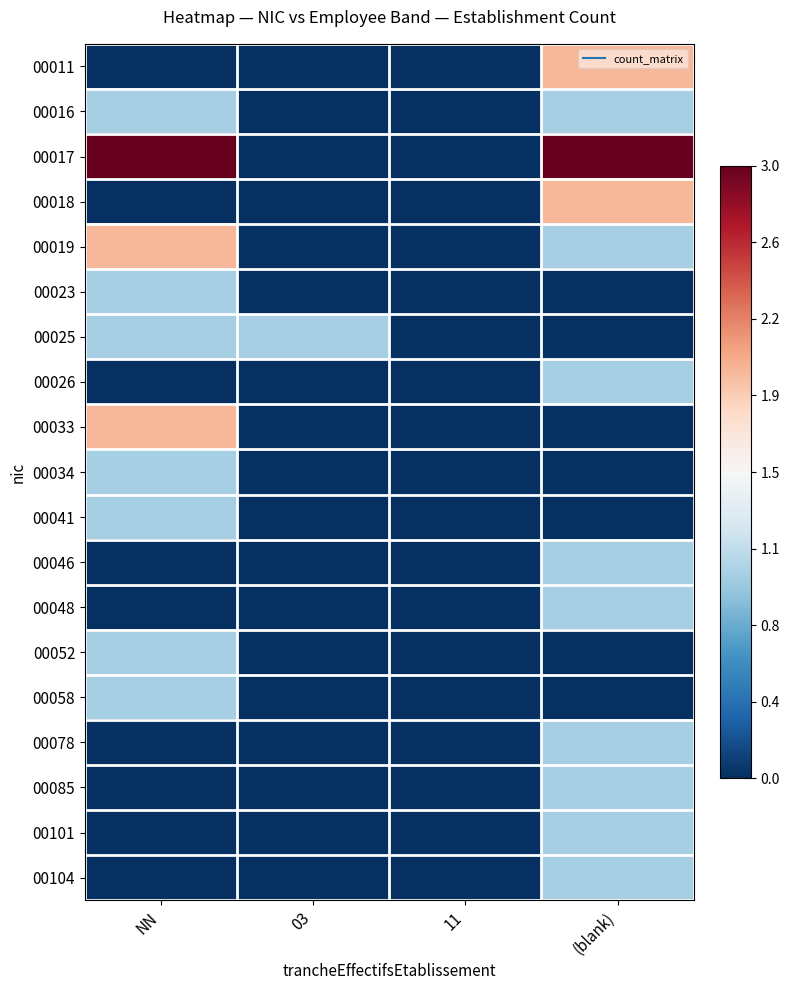

What is the minimum value shown in the chart?

-1.0